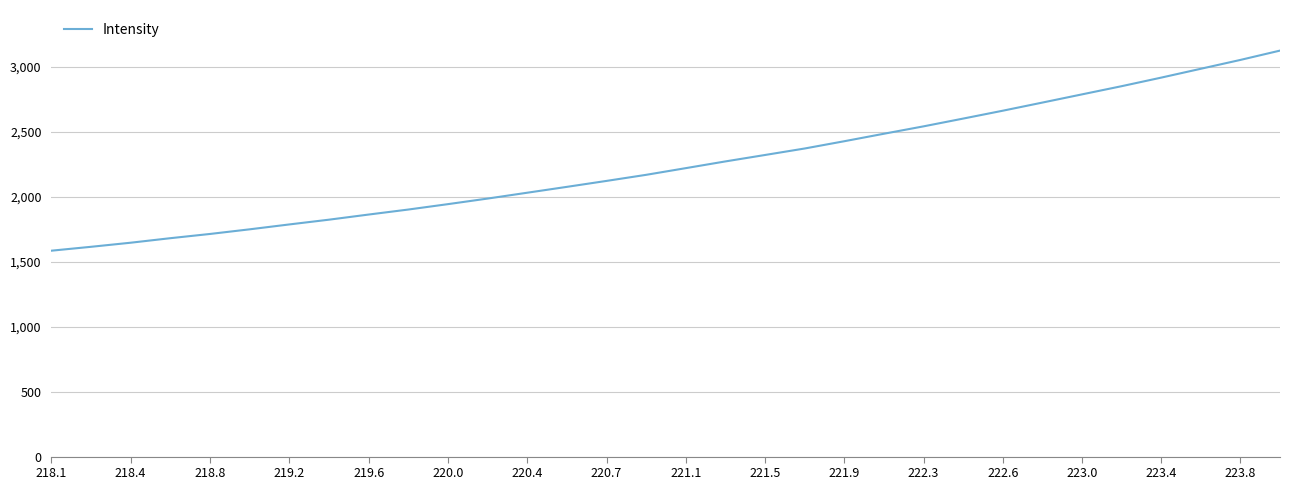

What is the sum of all values?

71983.8